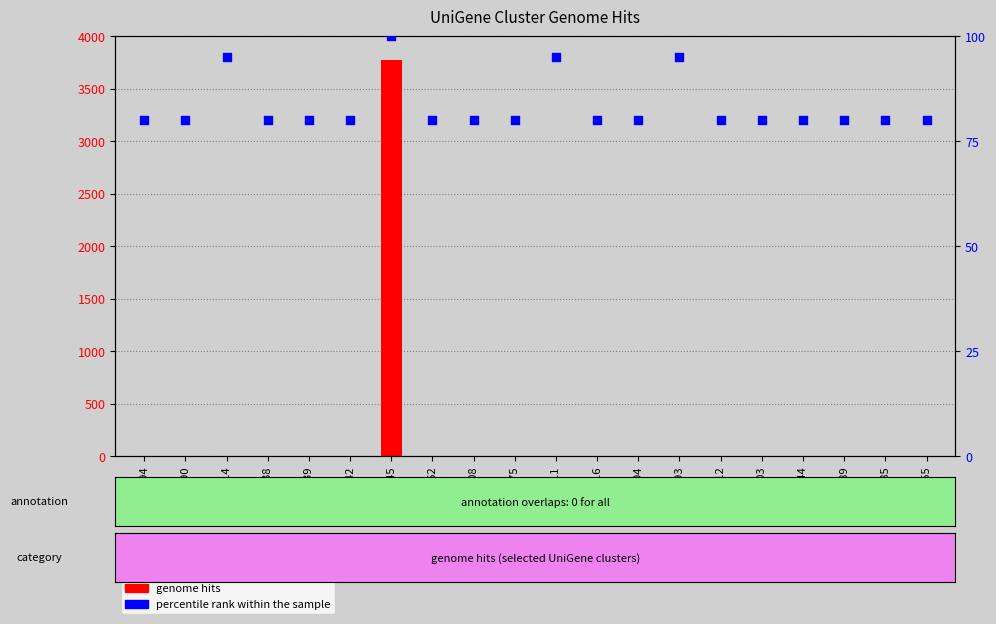

What is the total value across all series at Sbi.7304?

81